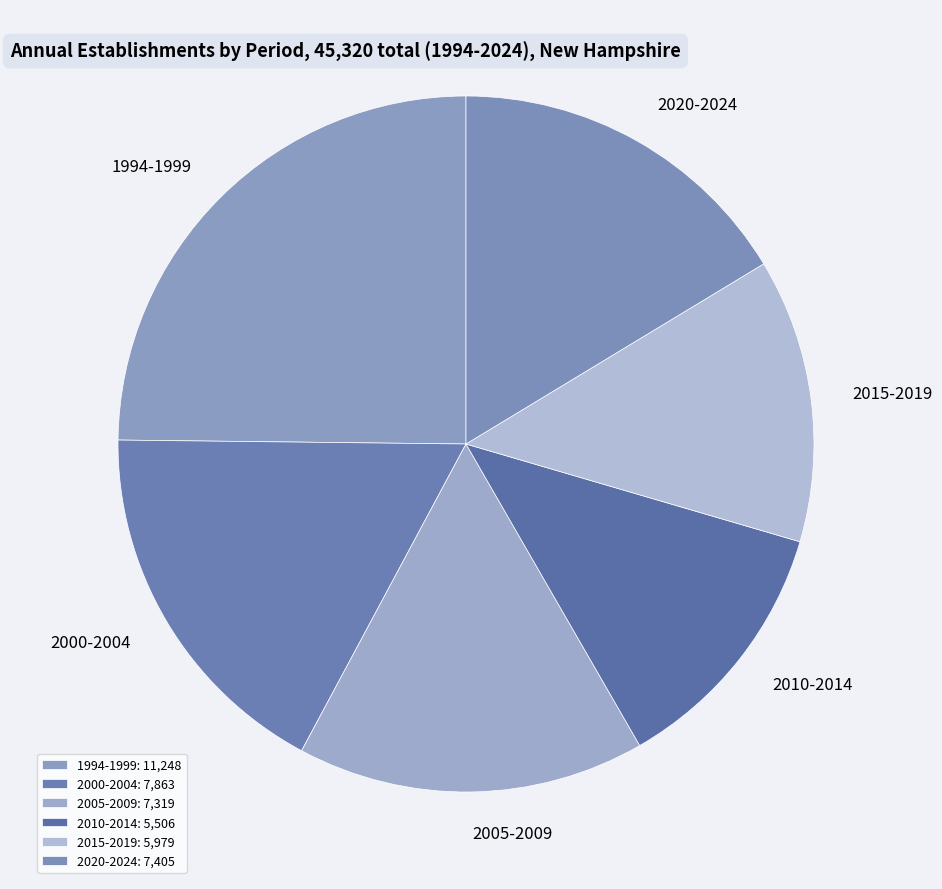

Combined, do 2020-2024 and 2015-2019 account for over 50%?

No